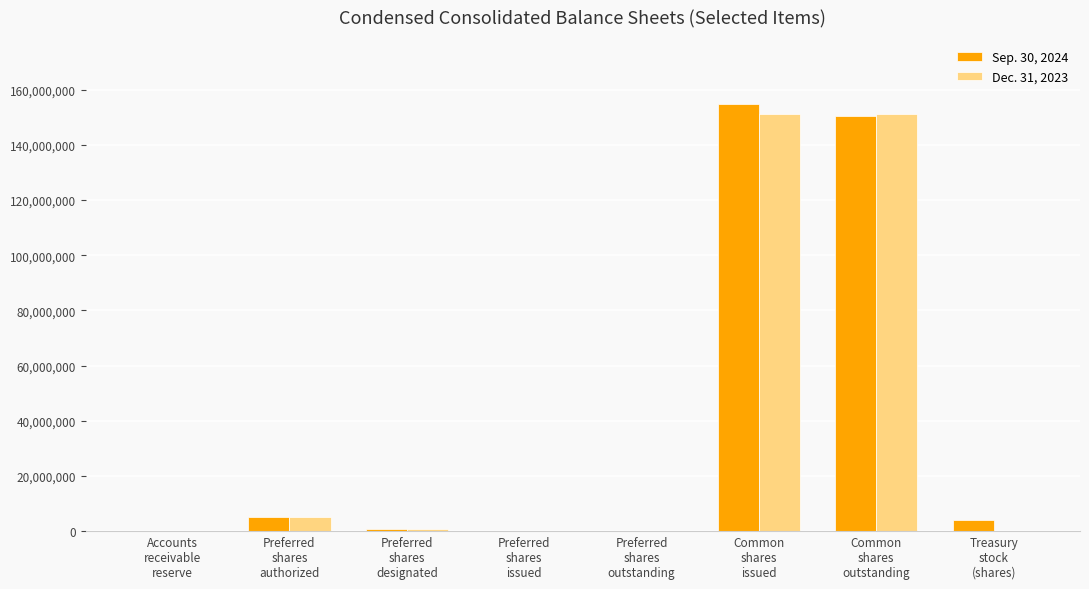

What is the maximum value shown in the chart?

154827272